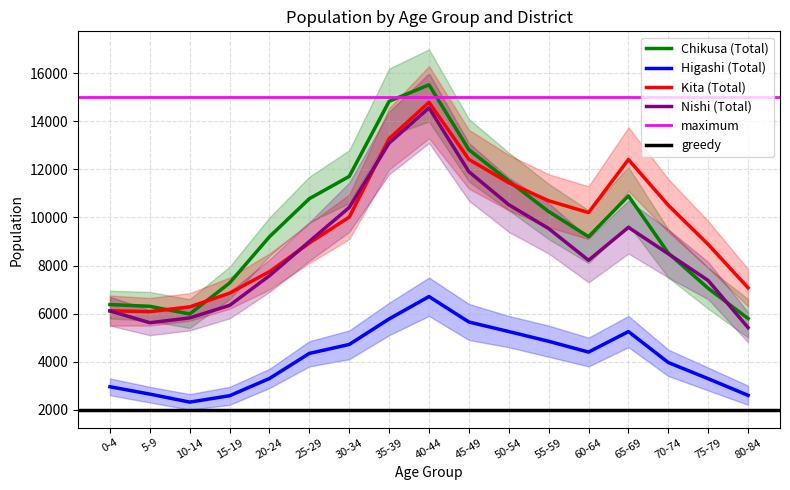

True or false: Higashi (Total) and Kita (Total) intersect in this chart.

False